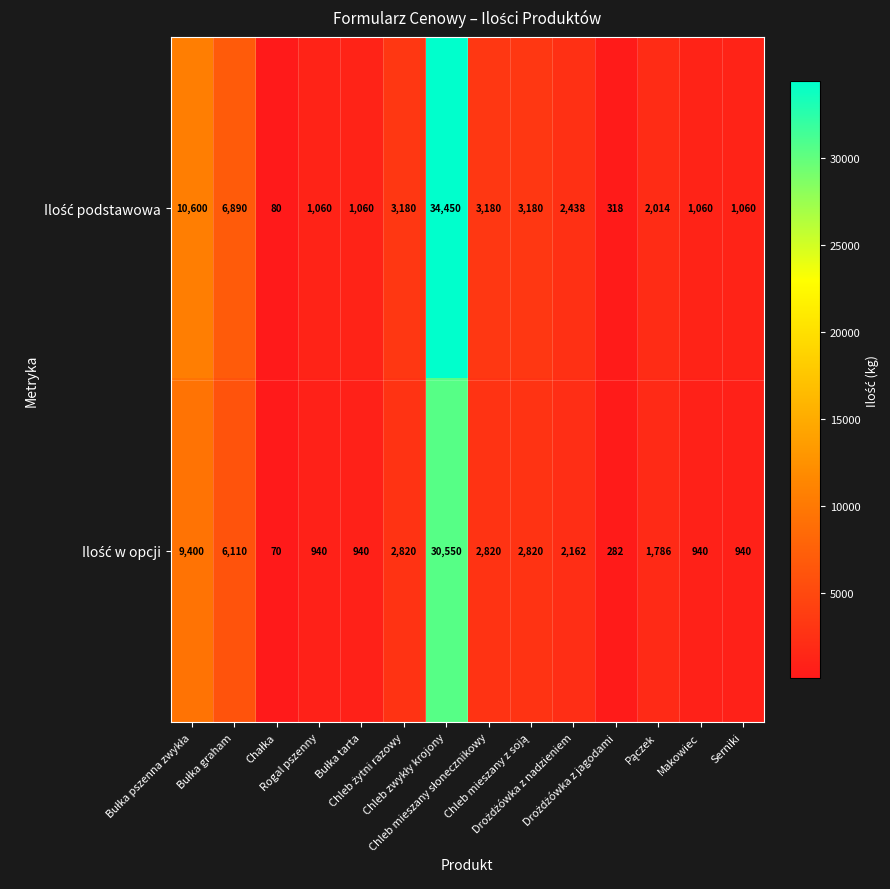

What is the total value across all series at Bułka tarta?

2000